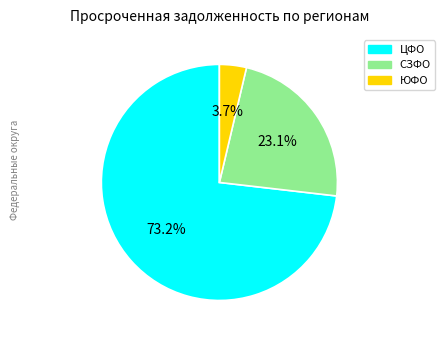

Is there a majority slice in this chart?

Yes